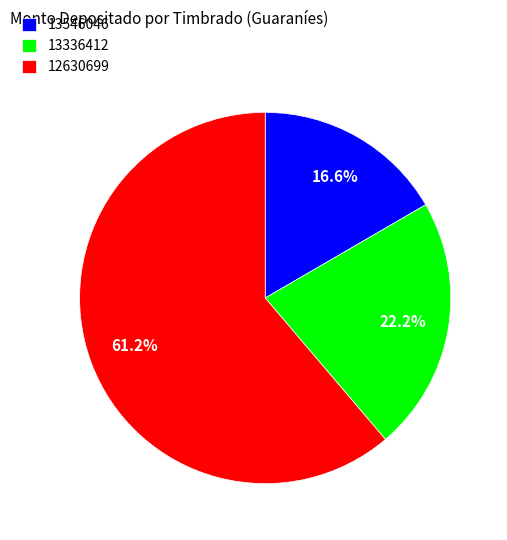

Is 13546046 the majority of the pie?

No